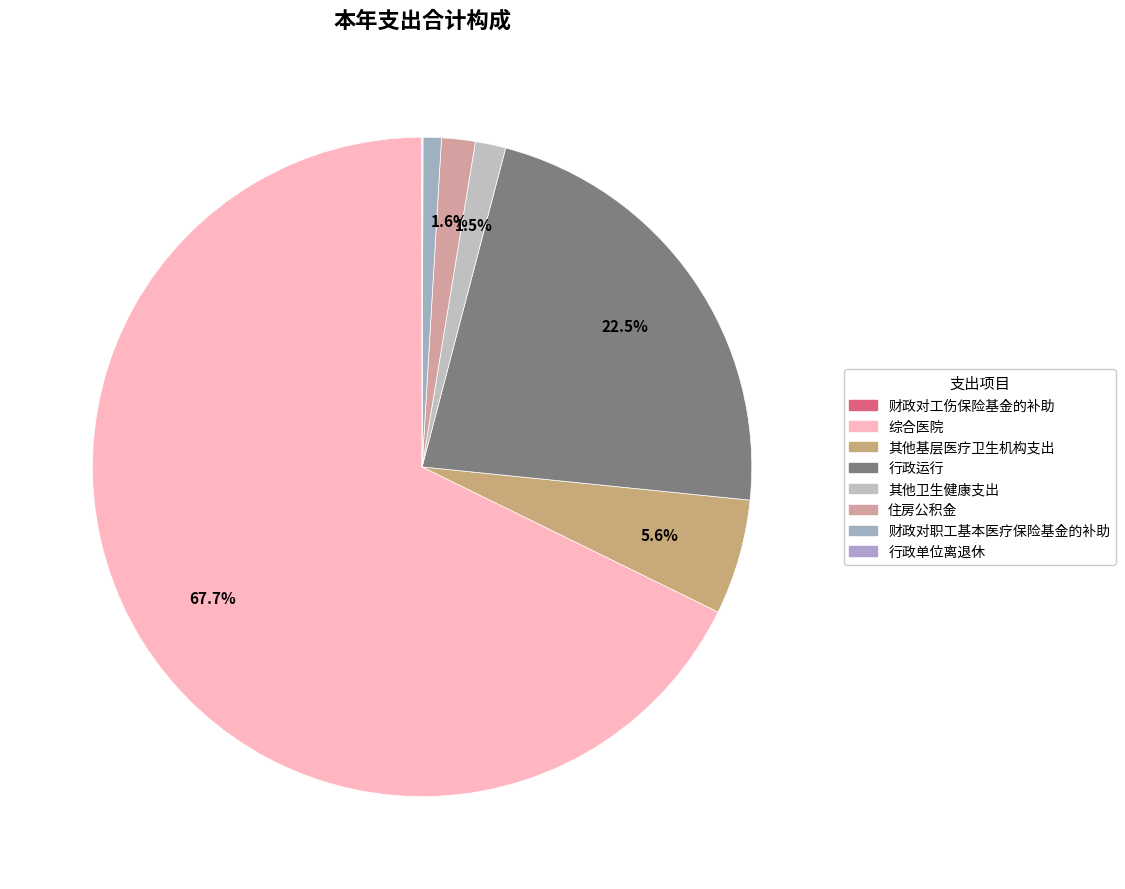

The 行政运行 slice represents 23% of the pie. True or false?

True